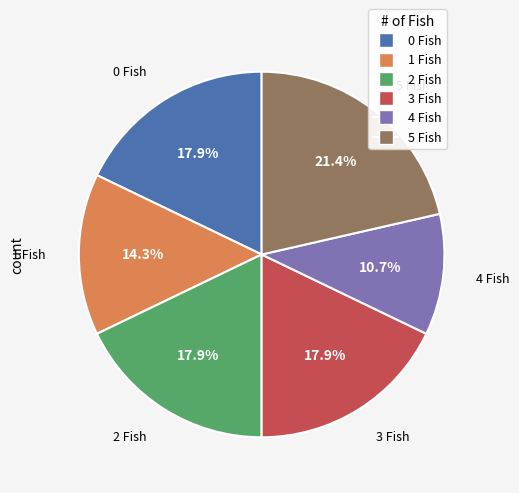

What is the largest slice in the pie chart?

5 Fish